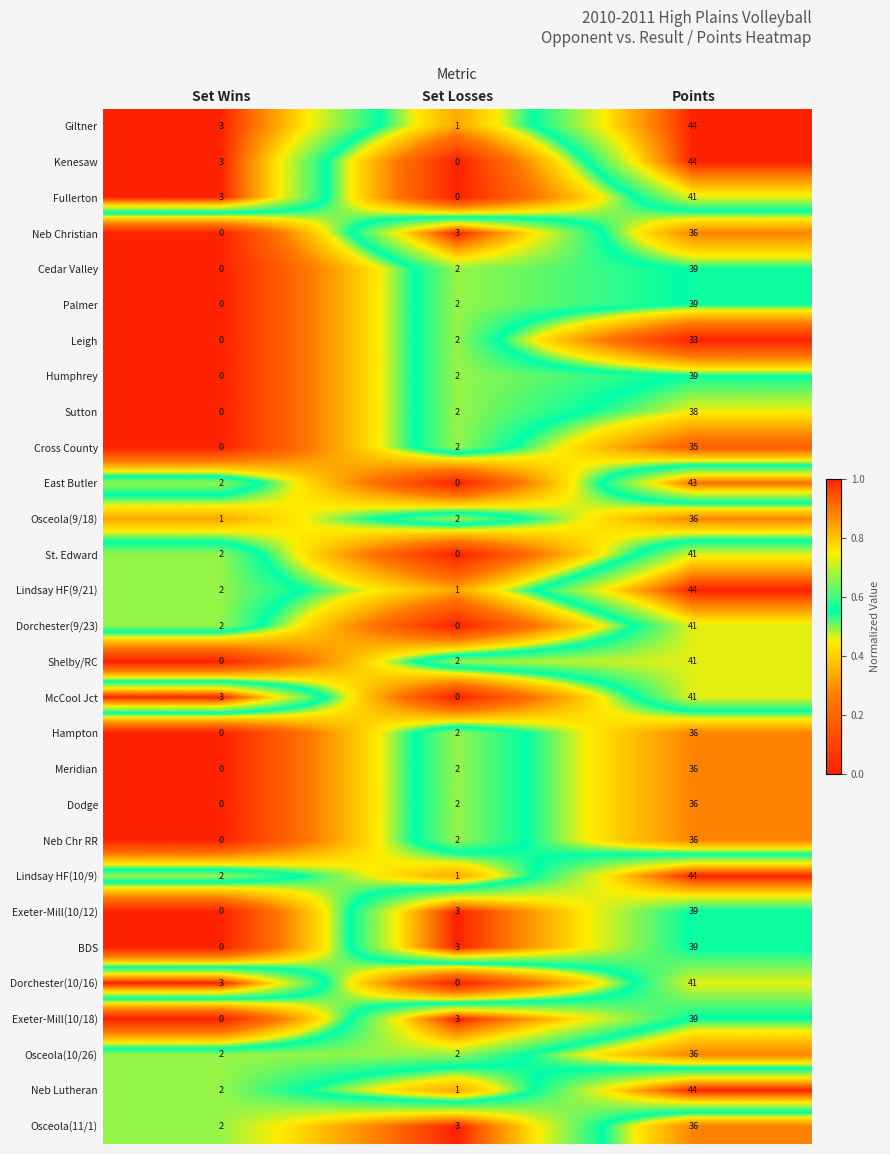

What is the spread (max minus min) of values at Points?

11